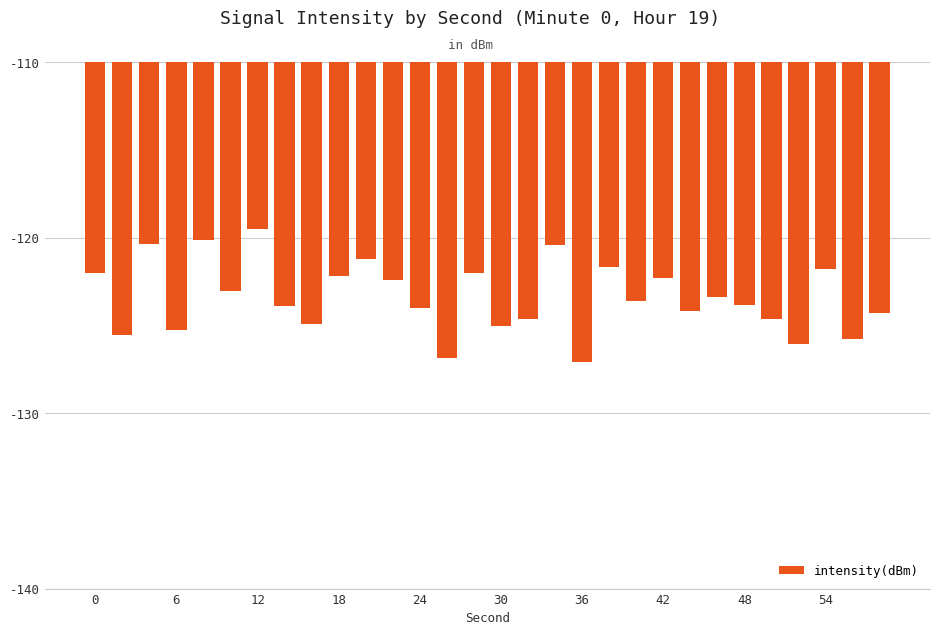

What is the value of the 19th bar from the left?

-127.1